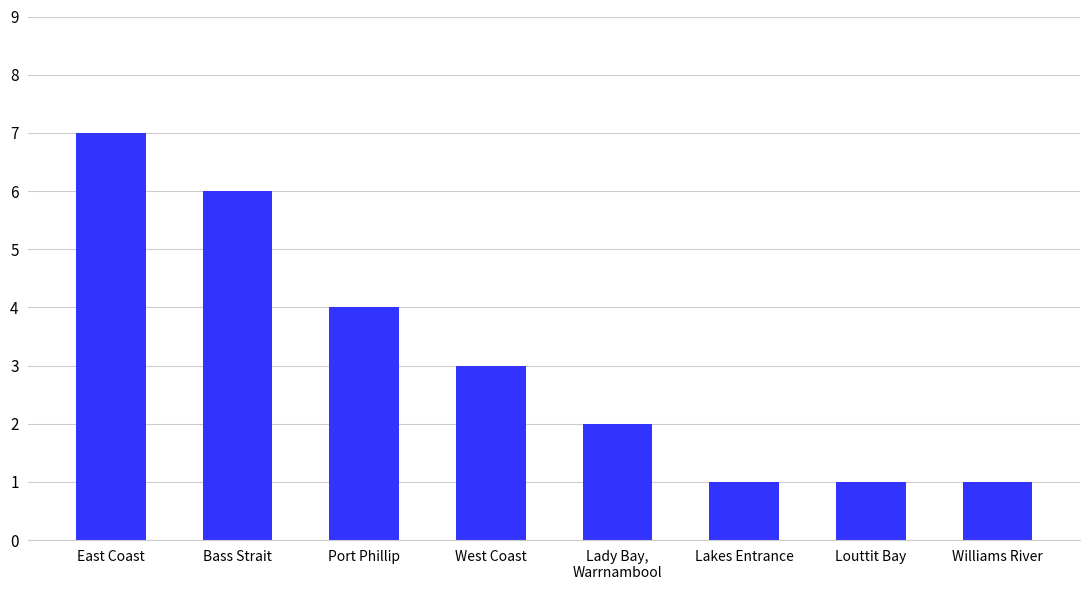

Reading left to right, list all the values displayed in this chart.

7	6	4	3	2	1	1	1